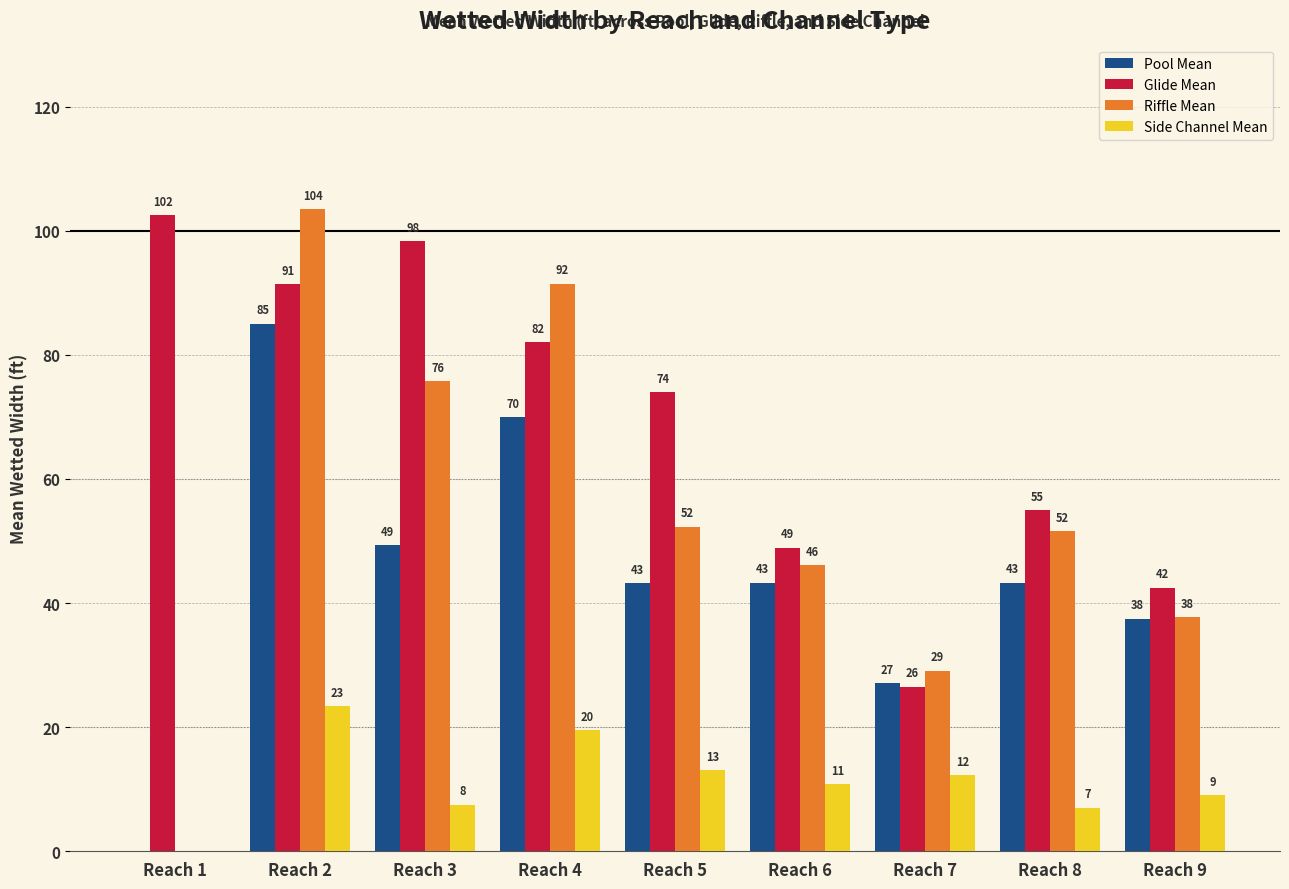

At which category is the sum across all series the highest?

Reach 2